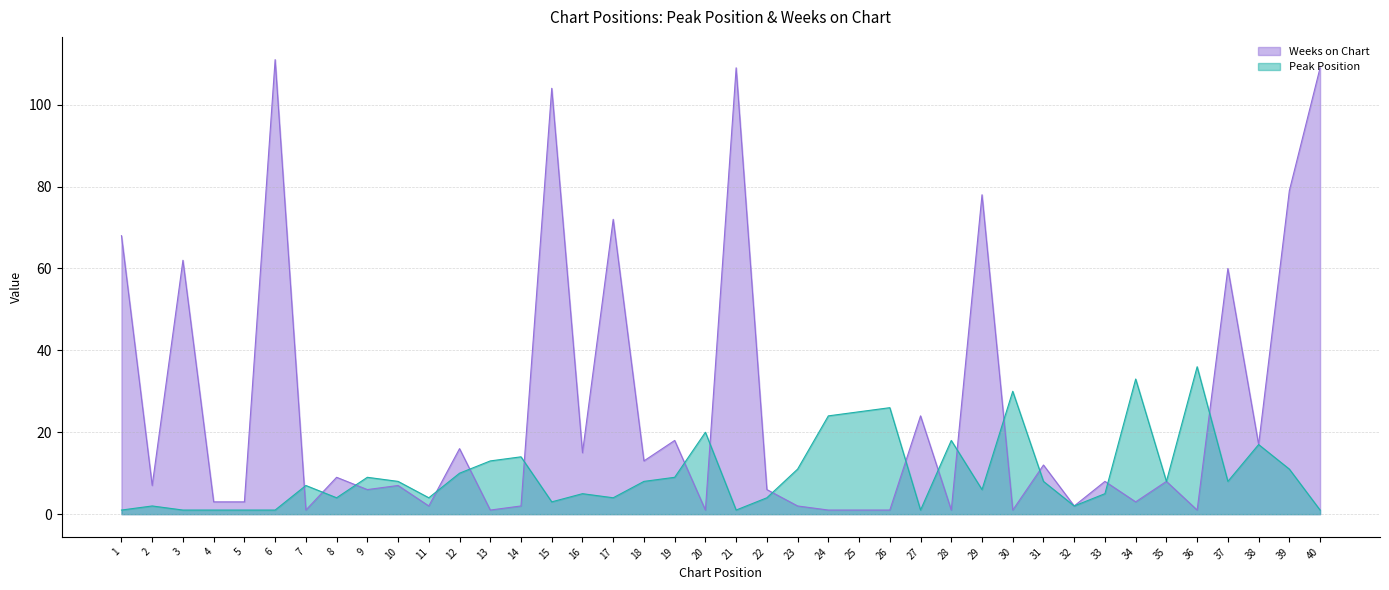

Reading right to left, extract all data points from this chart.

Peak Position: 1	11	17	8	36	8	33	5	2	8	30	6	18	1	26	25	24	11	4	1	20	9	8	4	5	3	14	13	10	4	8	9	4	7	1	1	1	1	2	1
Weeks on Chart: 109	79	17	60	1	8	3	8	2	12	1	78	1	24	1	1	1	2	6	109	1	18	13	72	15	104	2	1	16	2	7	6	9	1	111	3	3	62	7	68